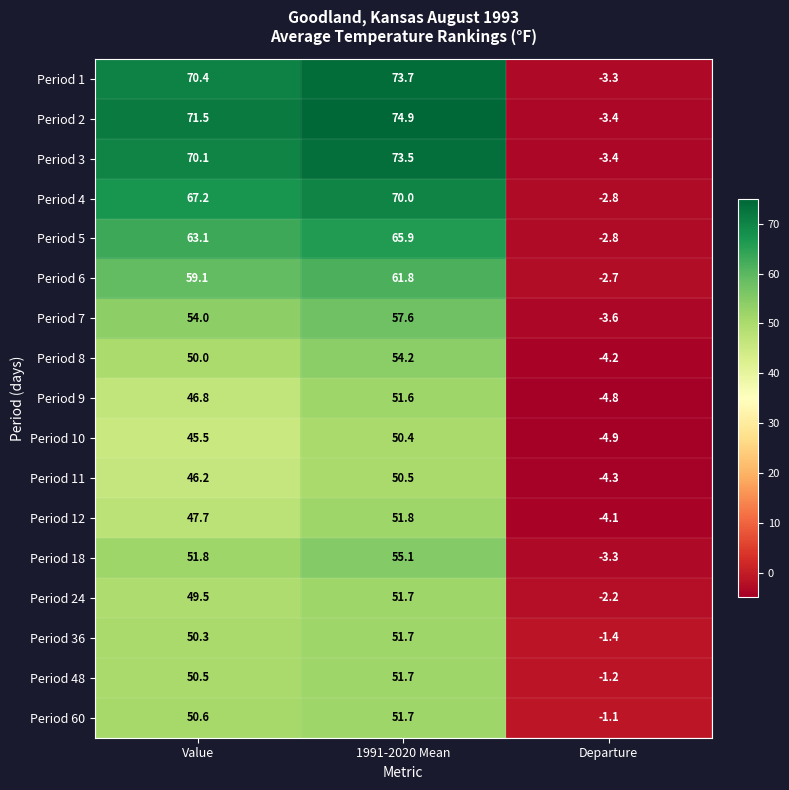

How many values in Period 11 are below zero?

1